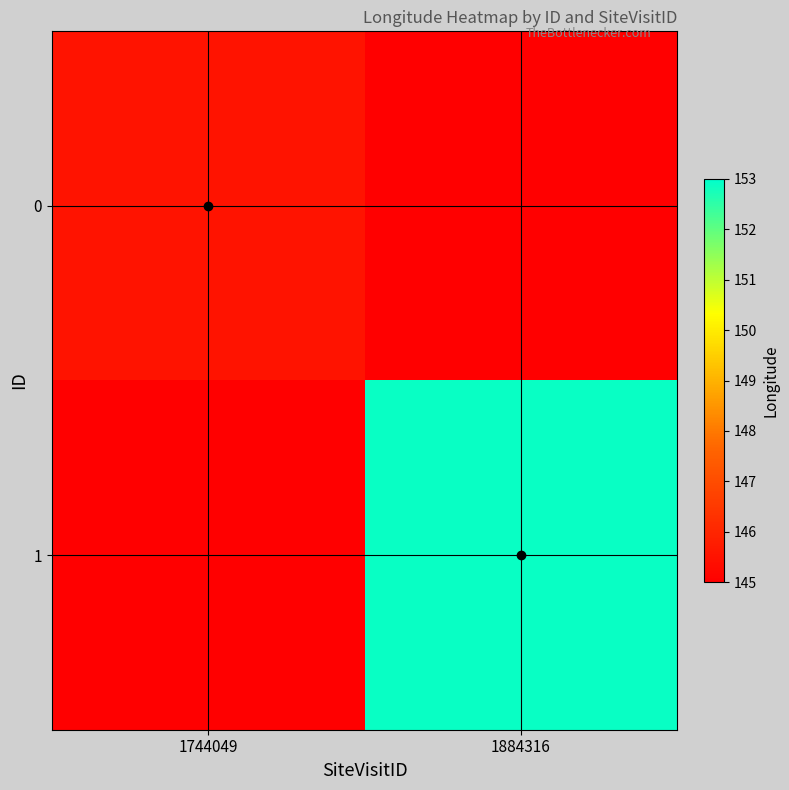

At which category is the sum across all series the highest?

1884316